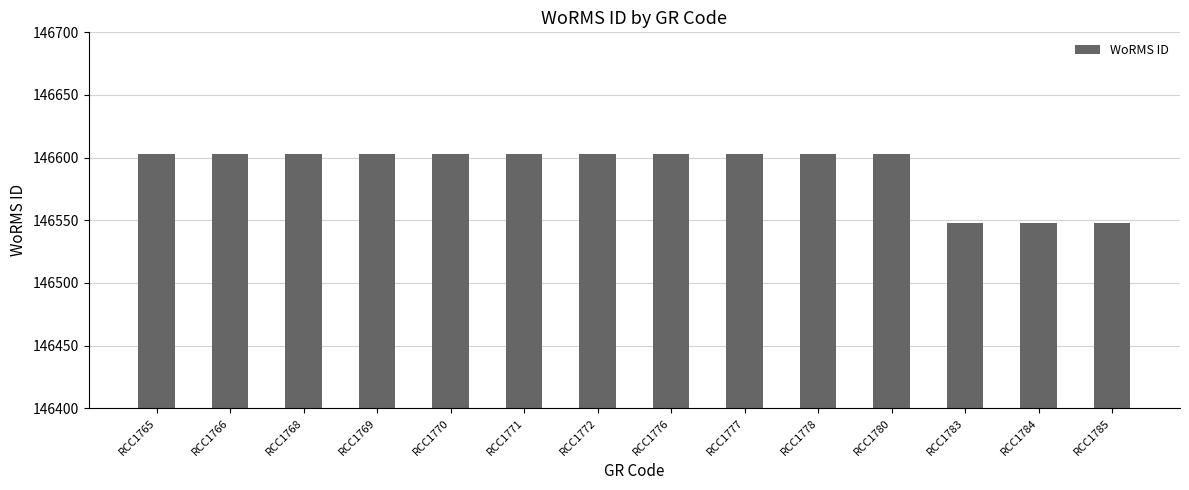

Reading left to right, transcribe all the data shown in this chart.

146603	146603	146603	146603	146603	146603	146603	146603	146603	146603	146603	146548	146548	146548